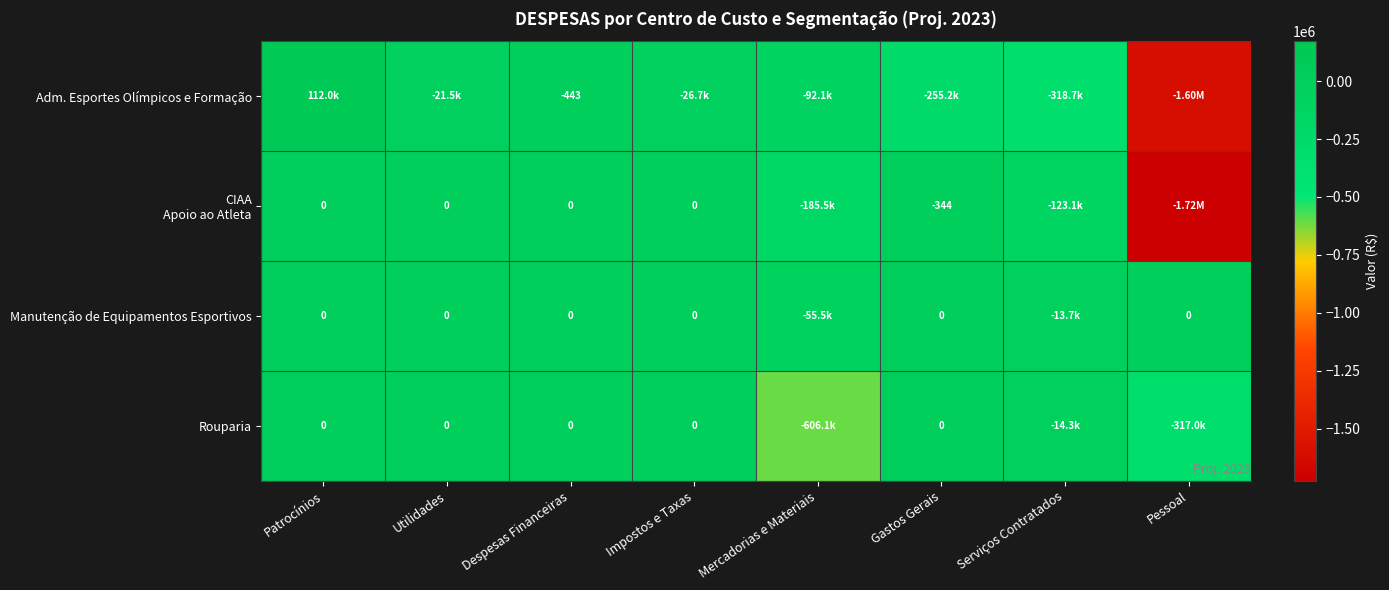

Is the value of Adm. Esportes Olímpicos e Formação at Despesas Financeiras greater than the value of Rouparia at Impostos e Taxas?

No